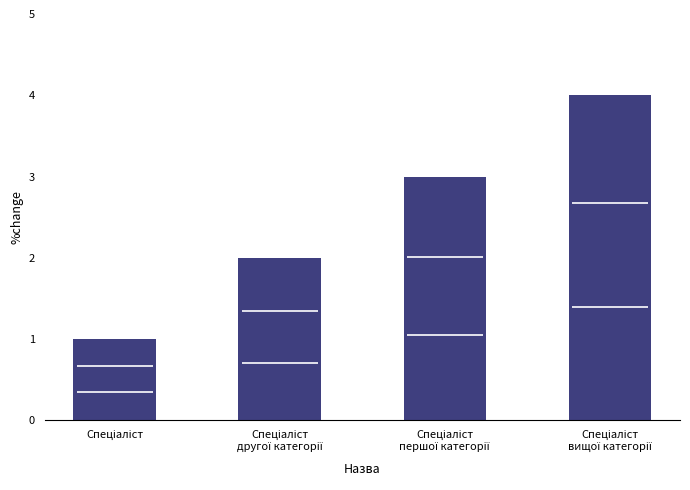

Approximately how many times larger is the value at Спеціаліст
другої категорії compared to Спеціаліст
першої категорії?

0.7